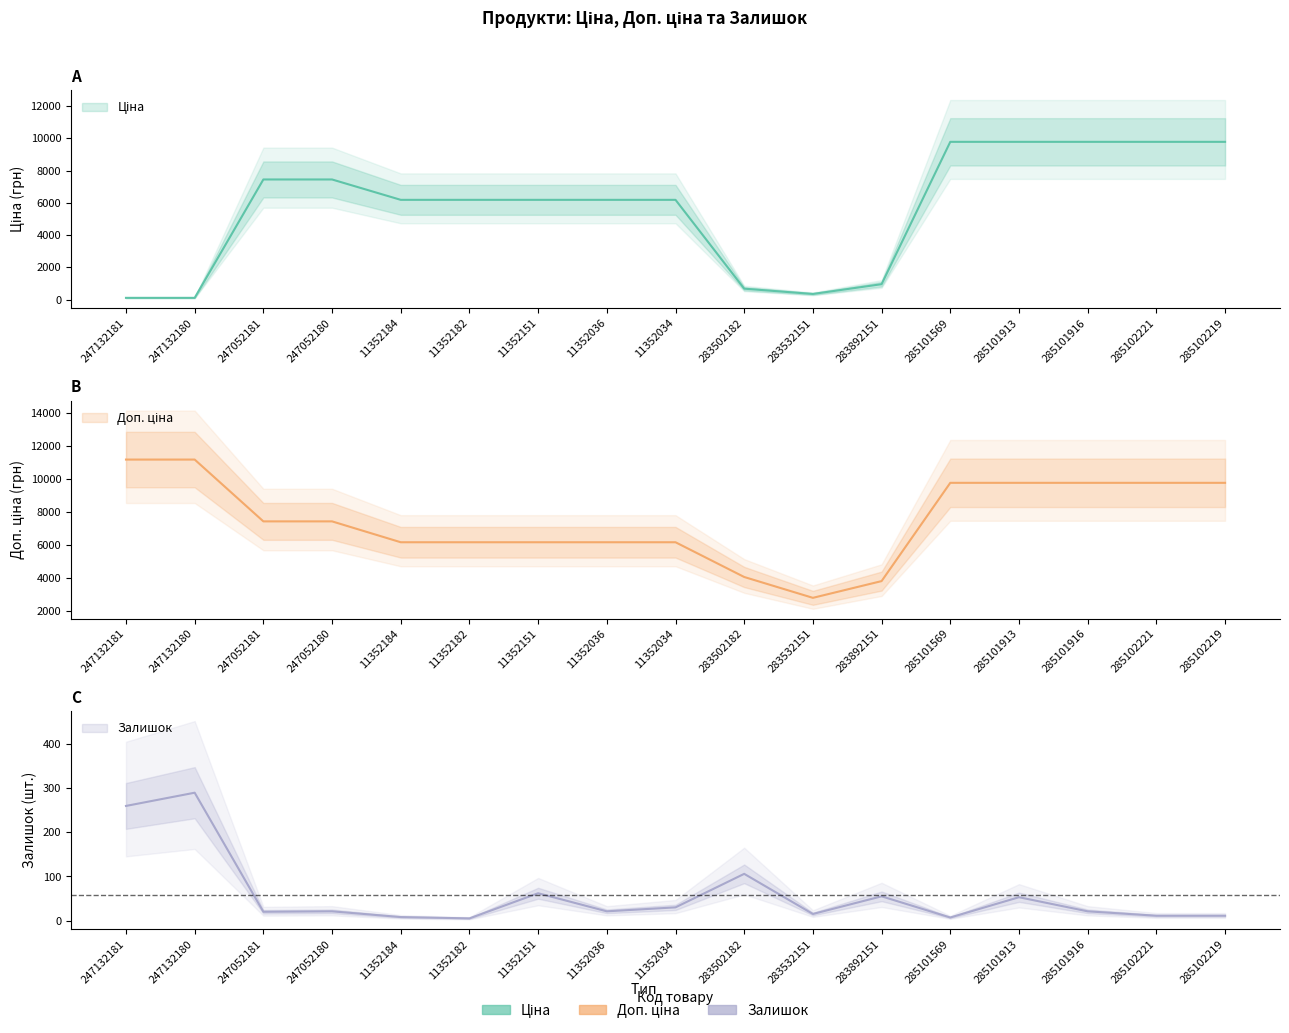

How many values in the Ціна series are below 6182?

5